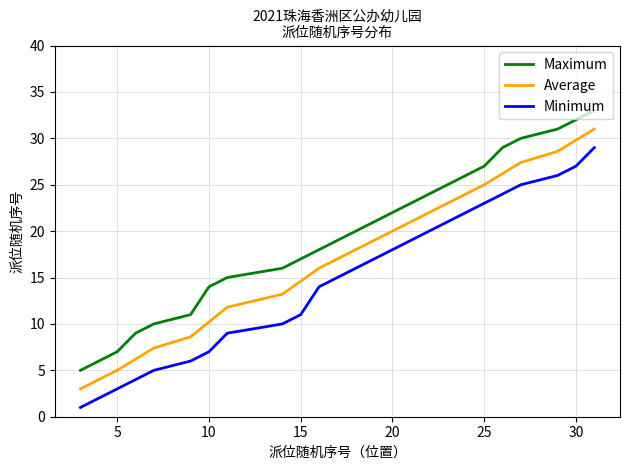

How many series are shown in this chart?

3